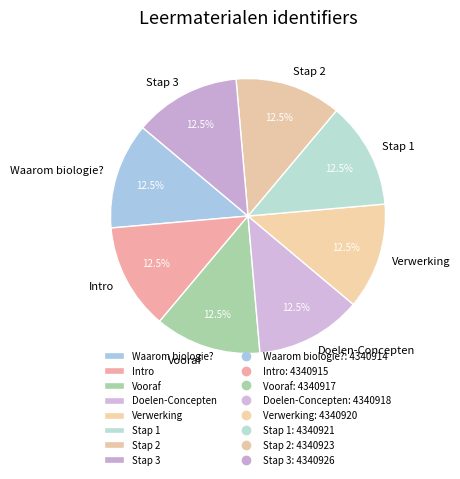

Combined, do Waarom biologie? and Vooraf account for over 50%?

No